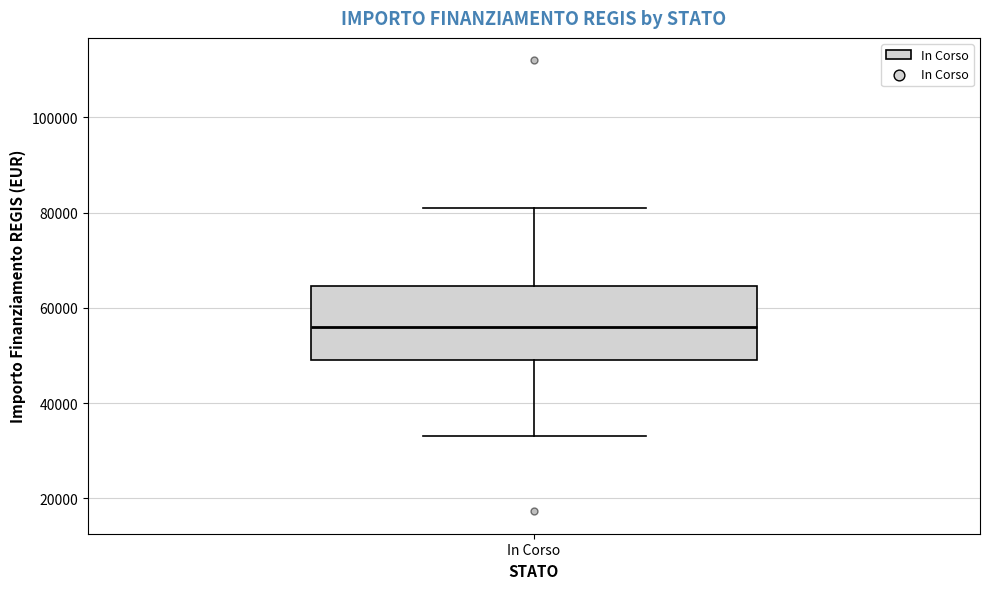

Where does the upper whisker of the box for In Corso end on the y-axis? The values are not printed on the chart, so give them approximately, as read against the axis.

80000